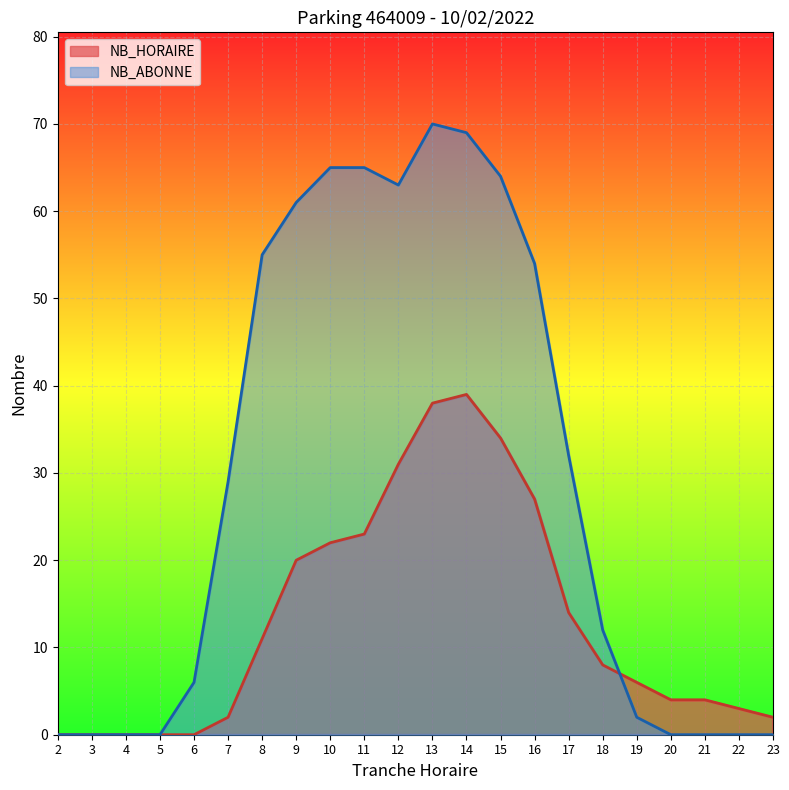

How many distinct data groups are displayed?

2